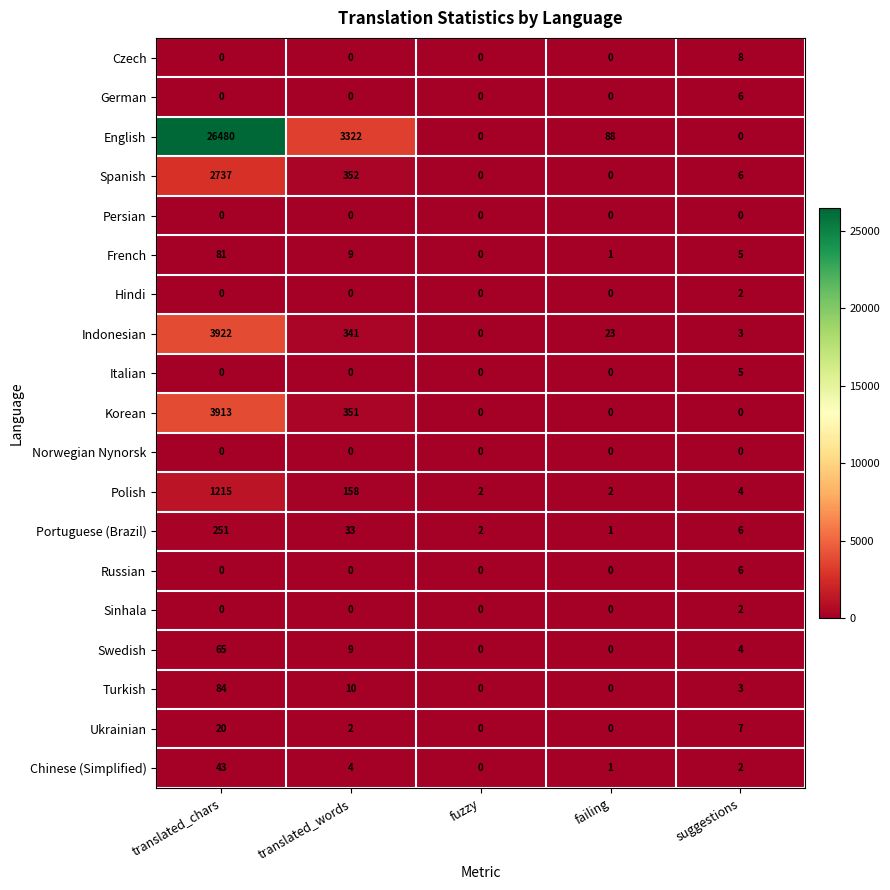

Which series has the largest range (max minus min)?

English